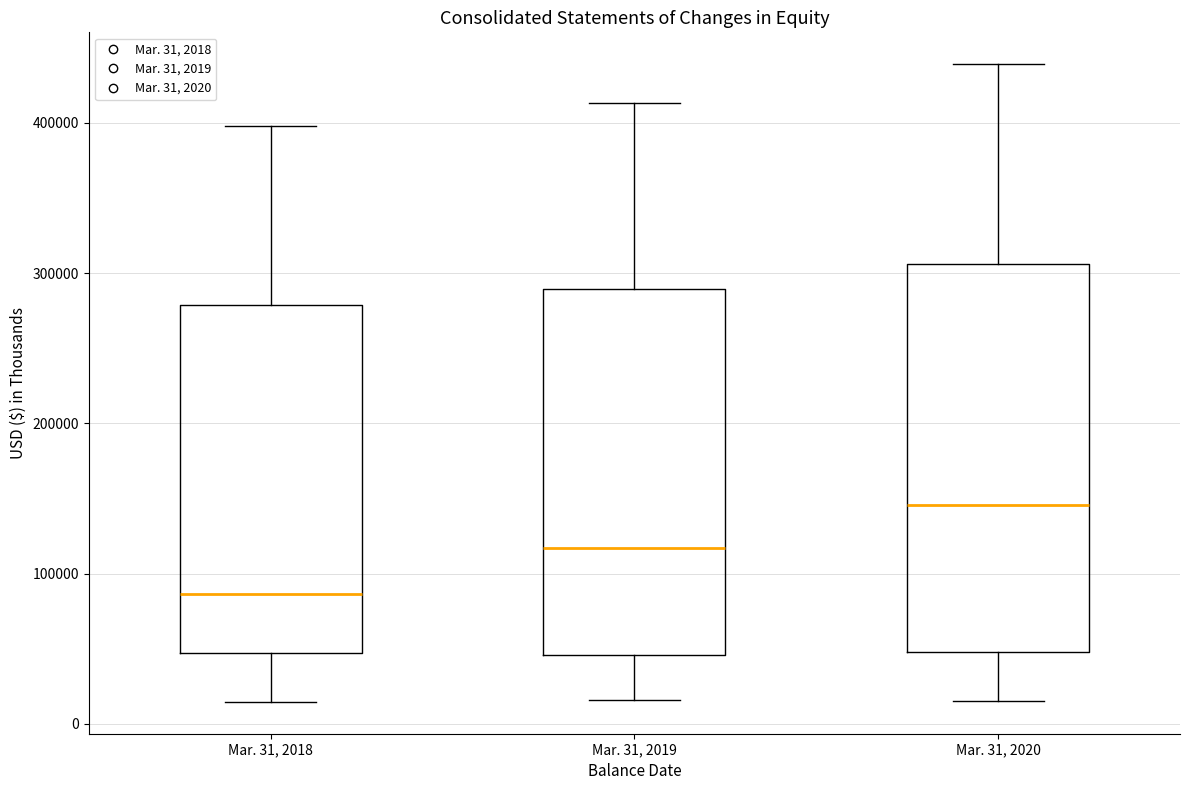

Reading left to right, transcribe this box plot: for each box, give where its median line is, the range the box spans, and where its two whiskers end, as read against the y-axis. The values are not printed on the chart, so give them approximately, as read against the axis.

Mar. 31, 2018: median 90000, box 50000 to 280000, whiskers 10000 to 400000
Mar. 31, 2019: median 120000, box 50000 to 290000, whiskers 20000 to 410000
Mar. 31, 2020: median 150000, box 50000 to 310000, whiskers 20000 to 440000